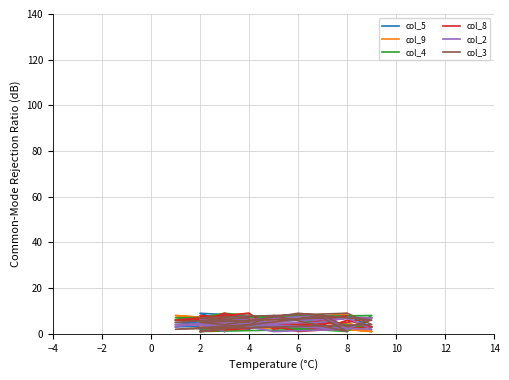

Count the col_9 values in the range 3 to 8.

13